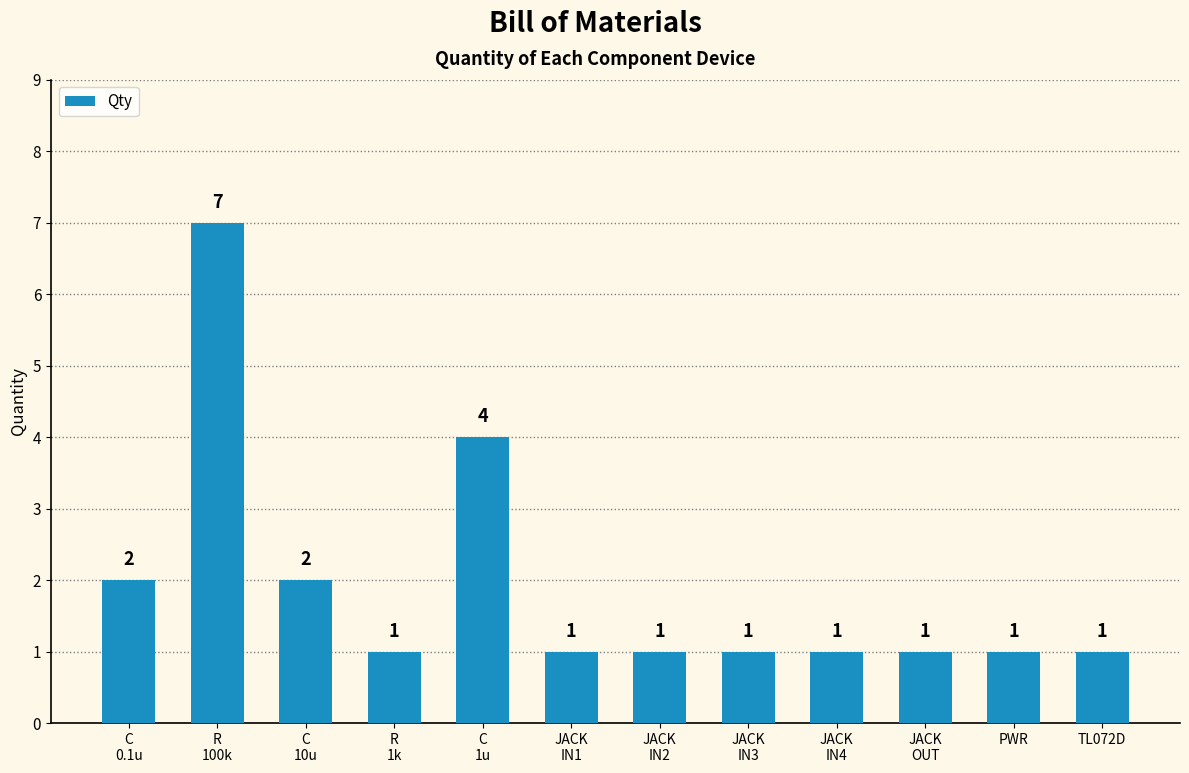

What is the sum of all values?

23